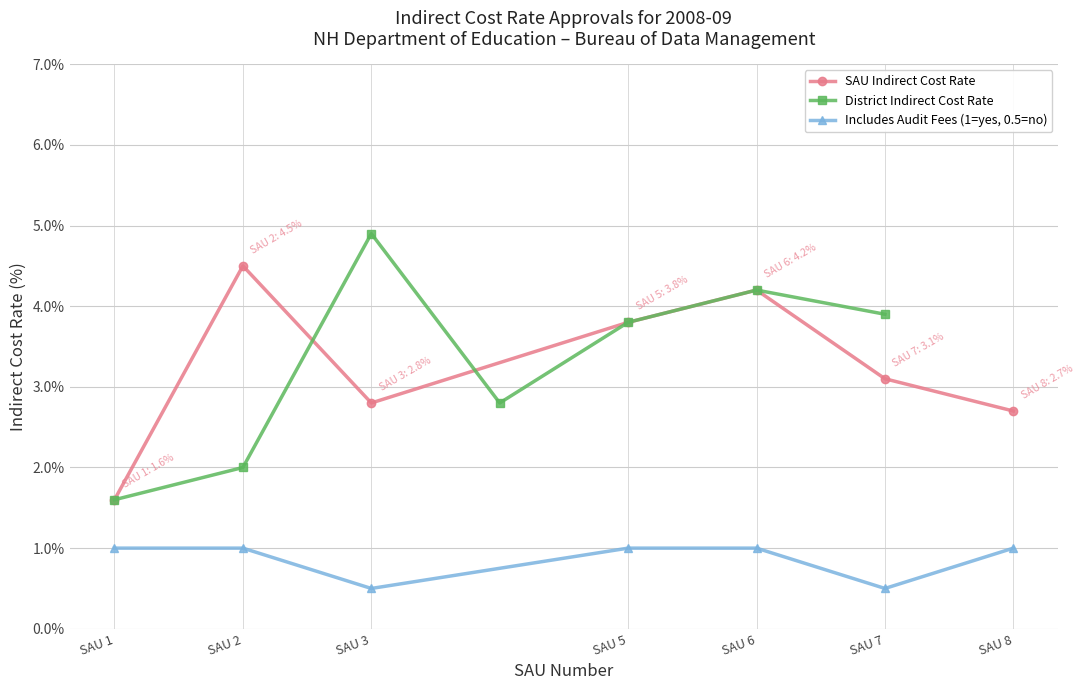

At which label does SAU Indirect Cost Rate reach its peak?

SAU 2